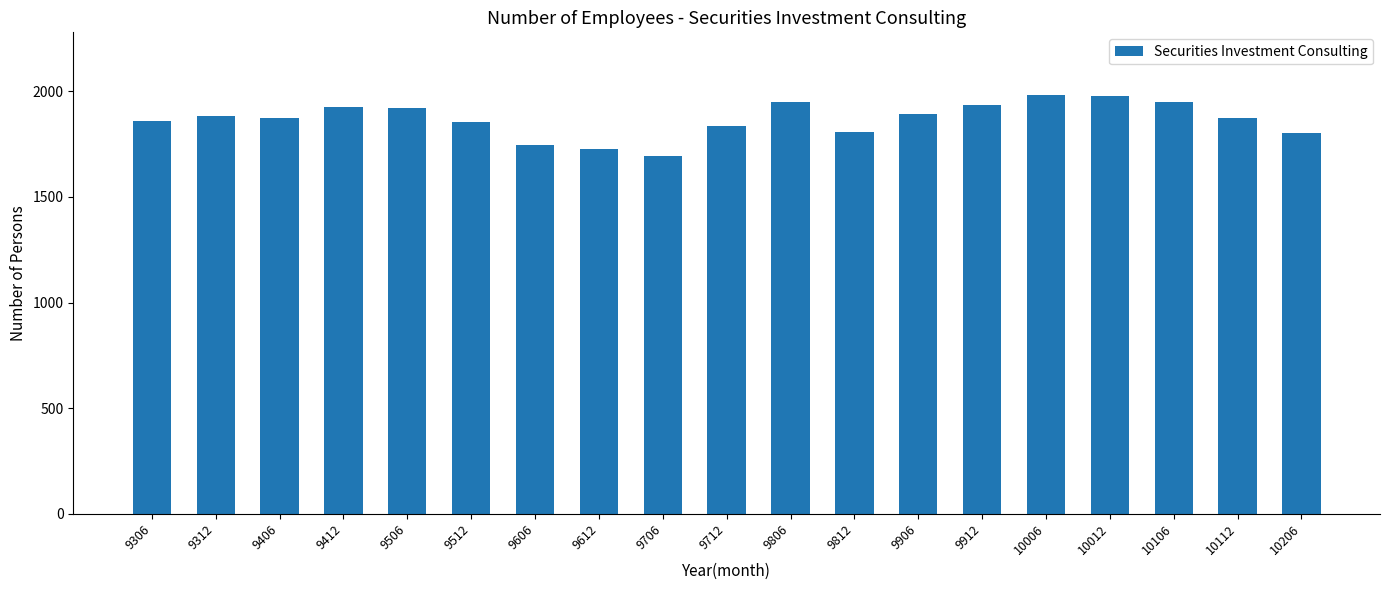

Which has a higher value, 10106 or 9512?

10106